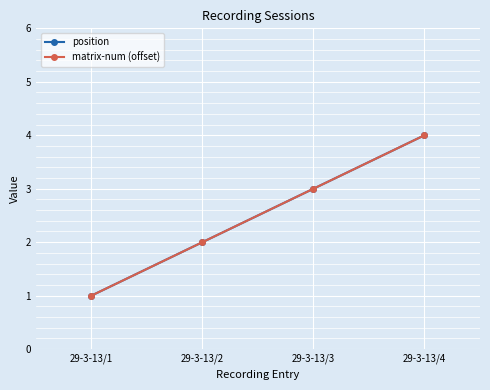

What is the total value across all series at 29-3-13/4?

8